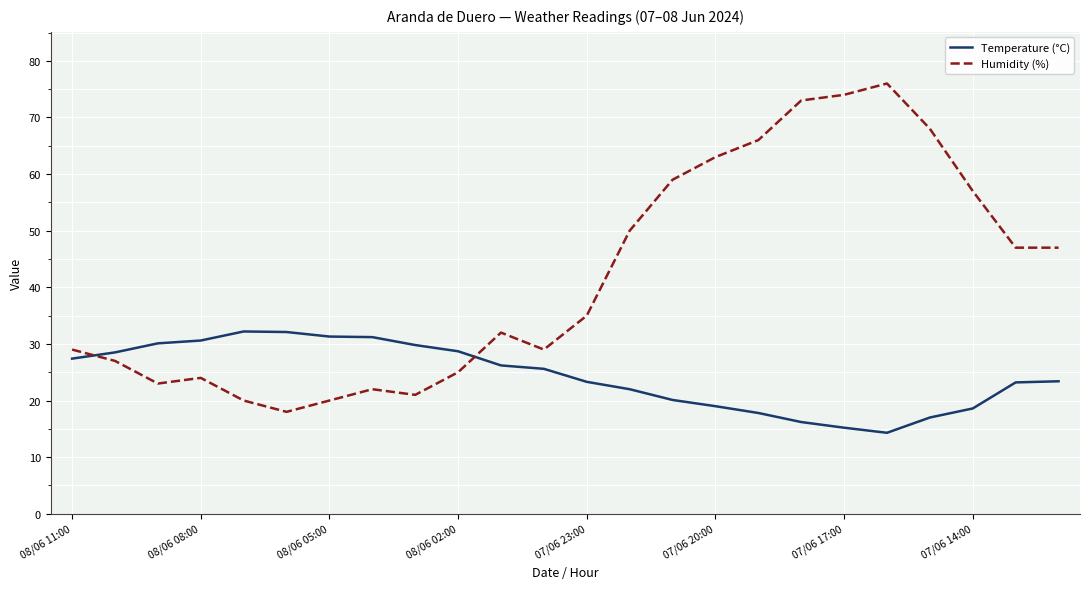

What is the minimum value shown in the chart?

14.3